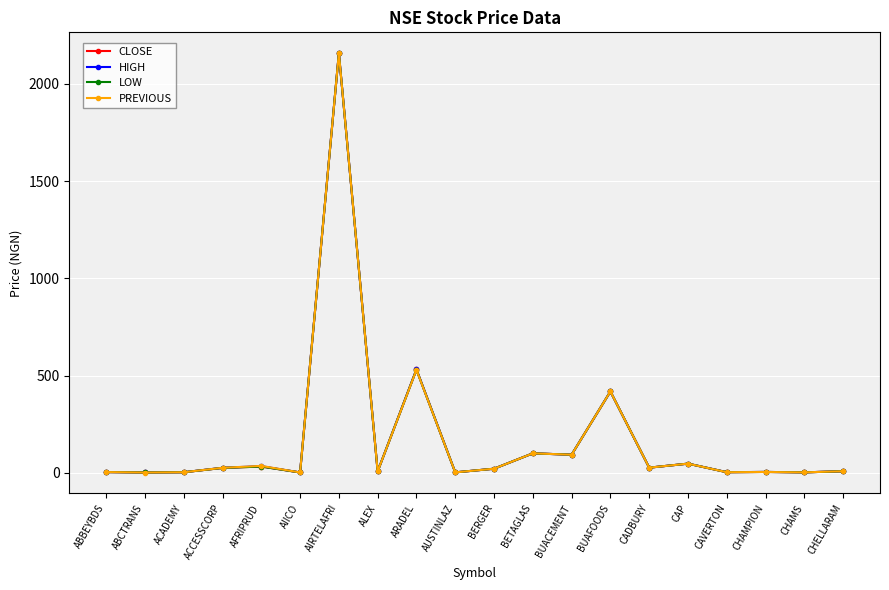

What is the average value of the LOW series?

174.2